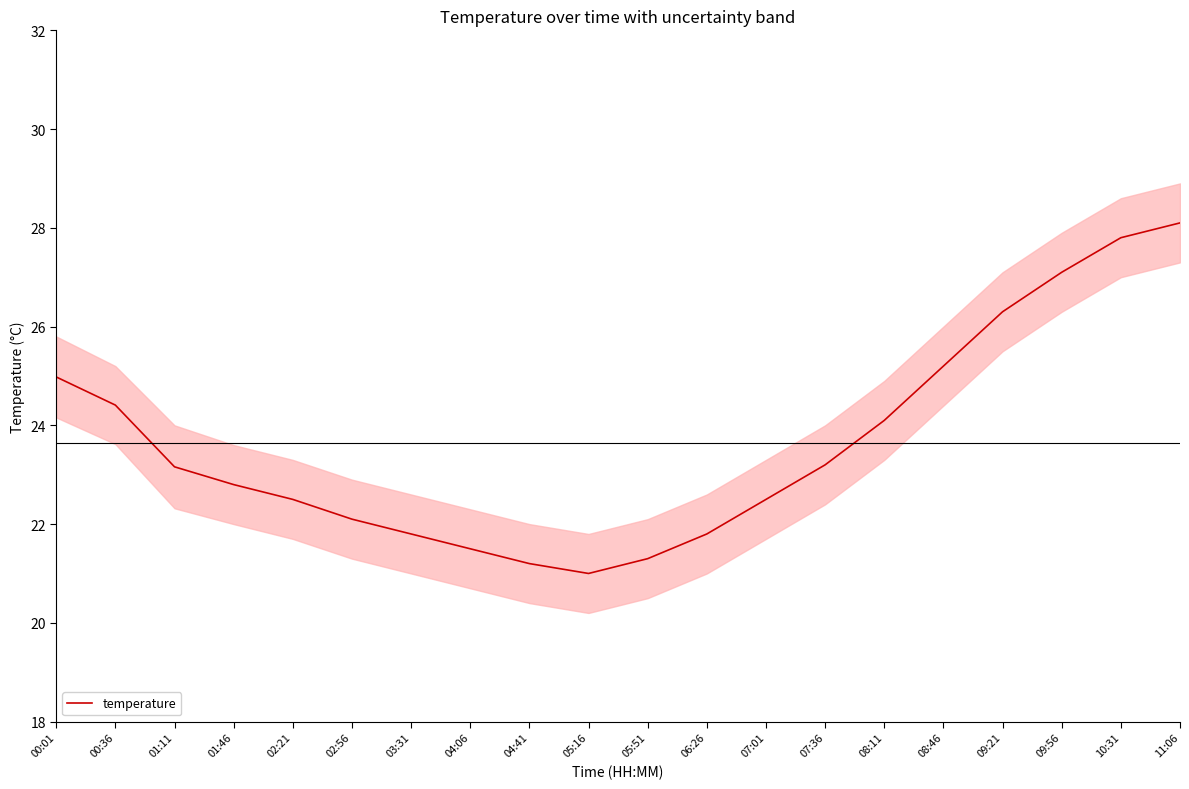

List the labels in order of value, largest first.

11:06, 10:31, 09:56, 09:21, 08:46, 00:01, 00:36, 08:11, 07:36, 01:11, 01:46, 02:21, 07:01, 02:56, 03:31, 06:26, 04:06, 05:51, 04:41, 05:16